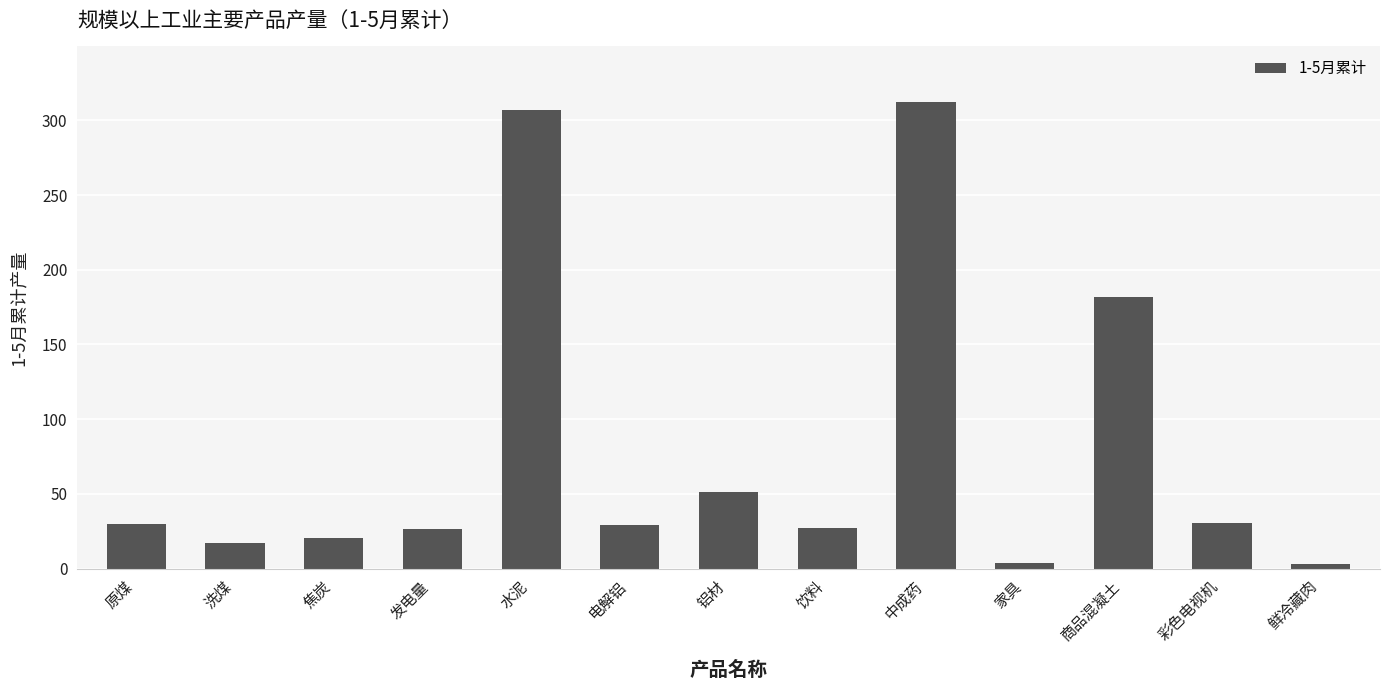

Which has a higher value, 中成药 or 家具?

中成药